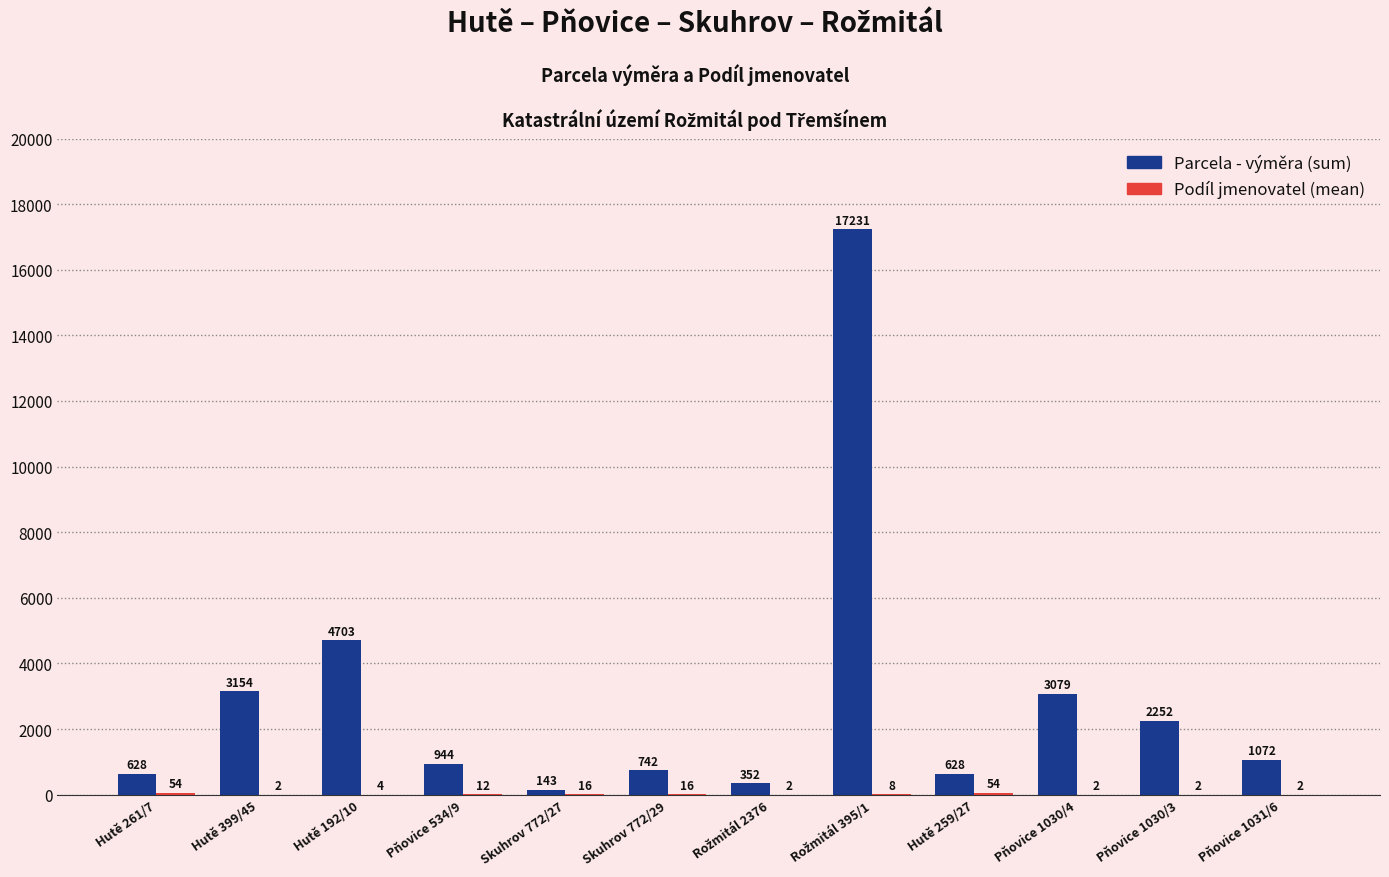

How many groups of bars are there?

12